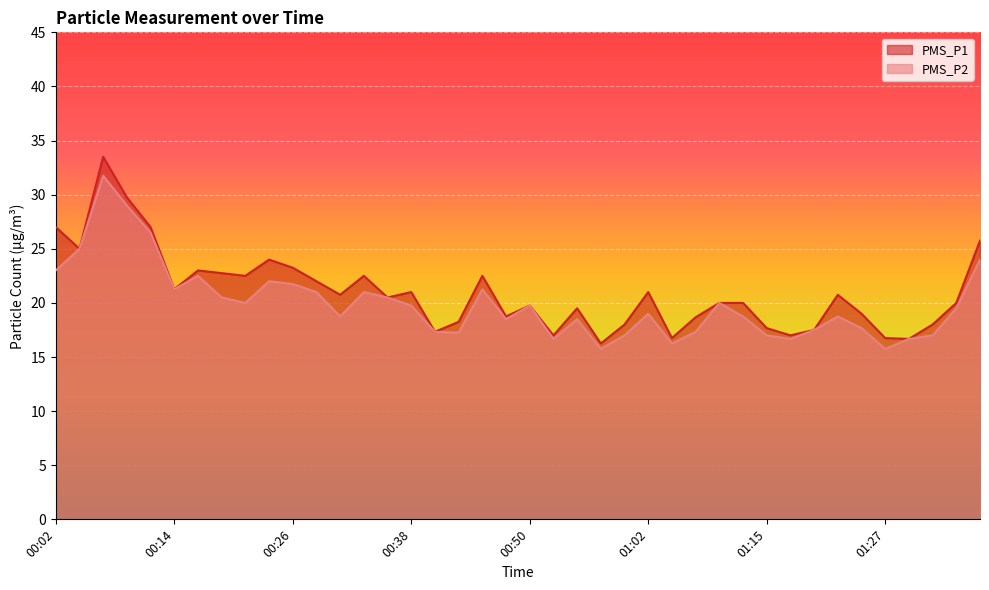

What is the sum of the PMS_P1 values at 00:07 and 01:02?

54.5